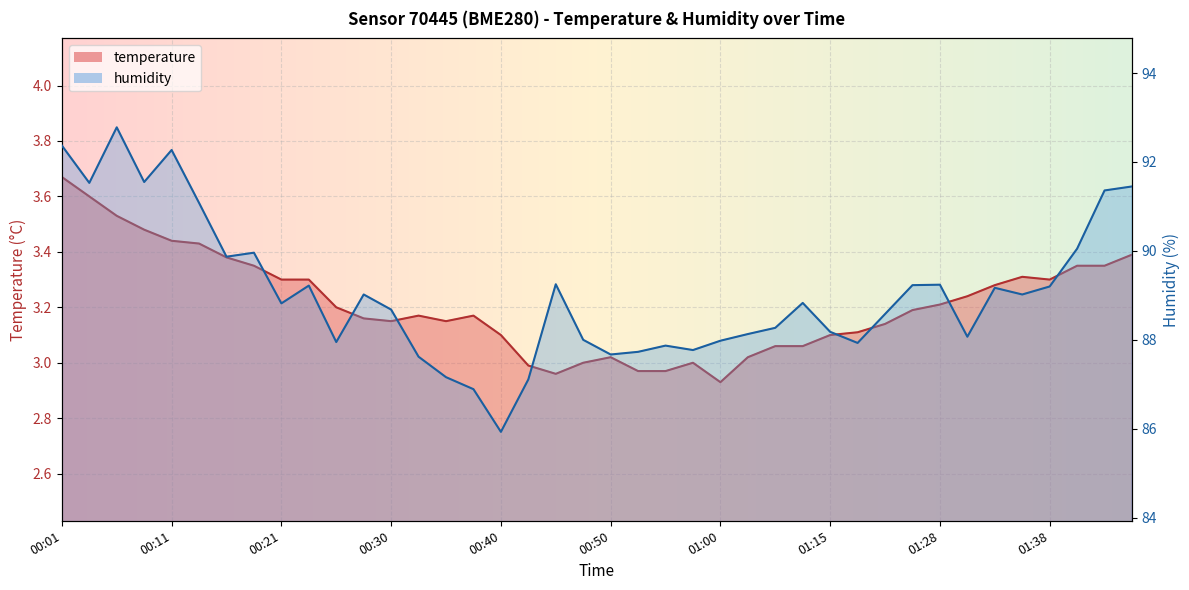

Reading right to left, extract all data points from this chart.

temperature: 3.4	3.4	3.4	3.3	3.3	3.3	3.2	3.2	3.2	3.1	3.1	3.1	3.1	3.1	3.0	2.9	3.0	3.0	3.0	3.0	3.0	3.0	3.0	3.1	3.2	3.1	3.2	3.1	3.2	3.2	3.3	3.3	3.4	3.4	3.4	3.4	3.5	3.5	3.6	3.7
humidity: 91.5	91.4	90.0	89.2	89.0	89.2	88.1	89.2	89.2	88.6	87.9	88.2	88.8	88.3	88.1	88.0	87.8	87.9	87.7	87.7	88.0	89.2	87.1	85.9	86.9	87.2	87.6	88.7	89.0	88.0	89.2	88.8	90.0	89.9	91.1	92.3	91.5	92.8	91.5	92.4